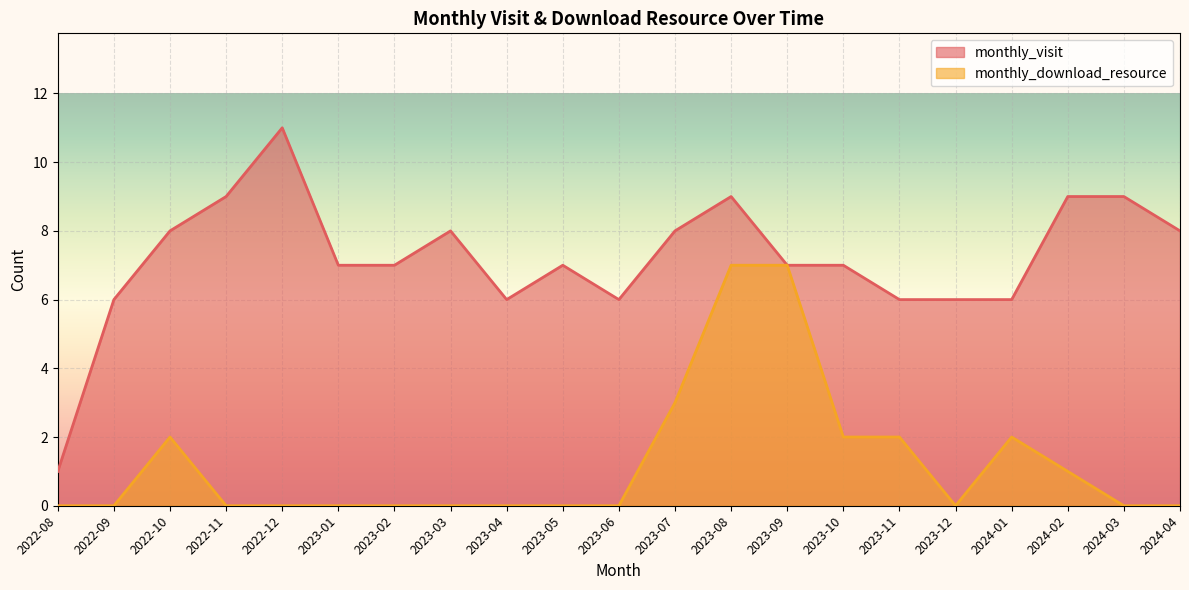

What is the highest value of the monthly_visit series?

11